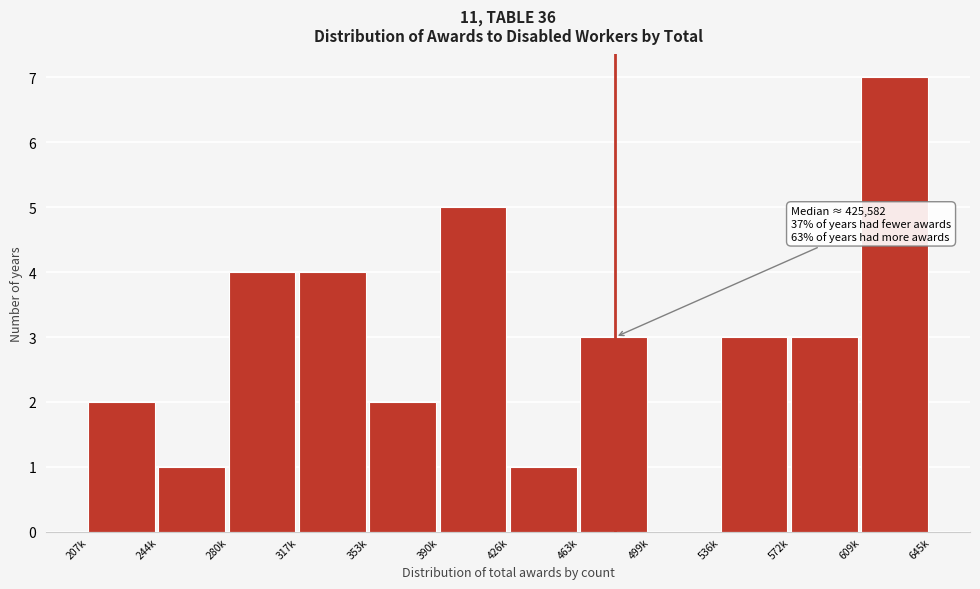

Reading left to right, what are all the values shown in this chart?

207k=2	244k=1	280k=4	317k=4	353k=2	390k=5	426k=1	463k=3	499k=0	536k=3	572k=3	609k=7